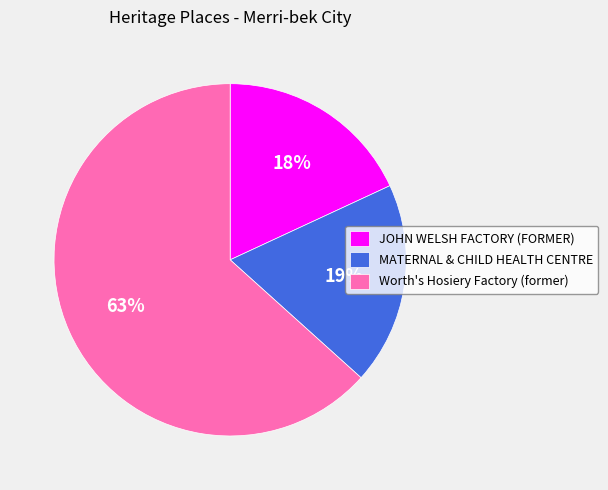

What percentage is the MATERNAL & CHILD HEALTH CENTRE slice, to the nearest percent?

19%